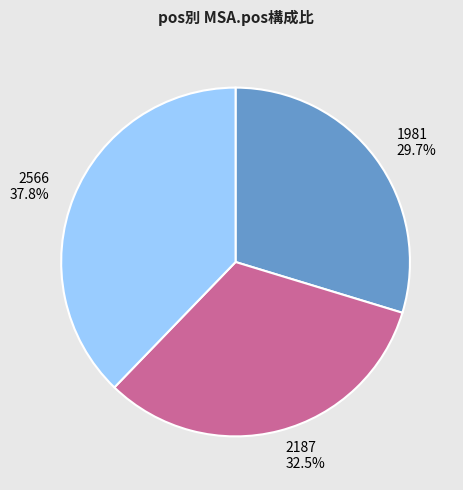

How many slices are in this pie chart?

3